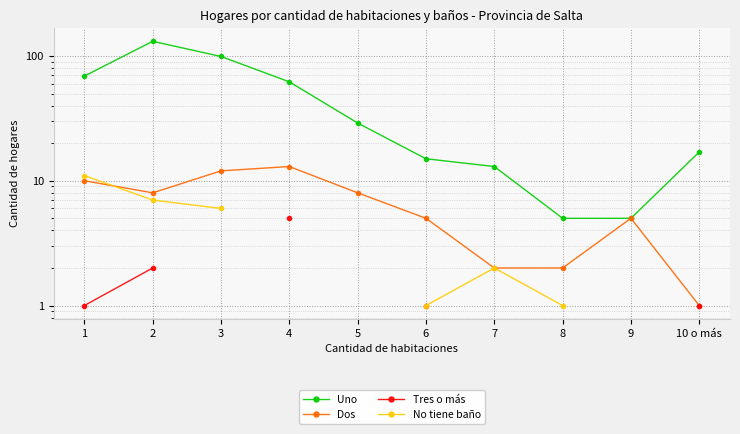

Rank the series by their maximum value, from highest to lowest.

Uno, Dos, No tiene baño, Tres o más